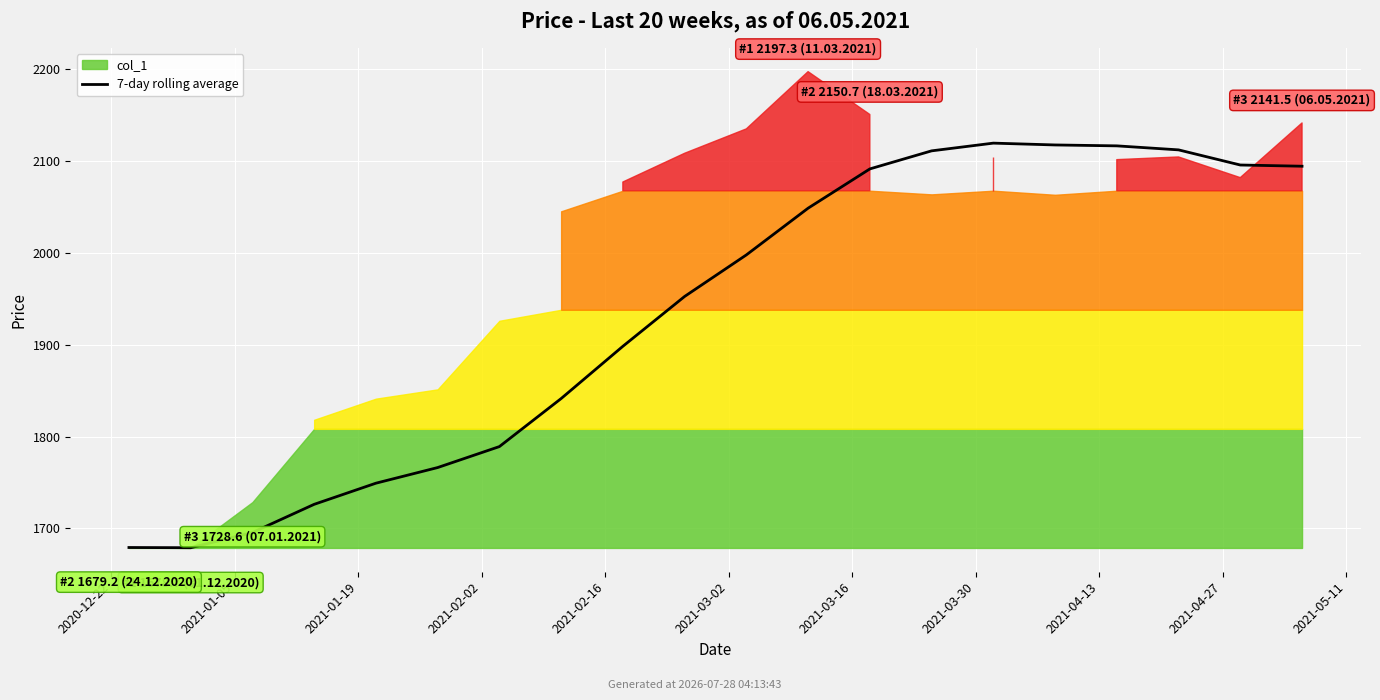

Is it true that the value at 12 is 1421.6?

False